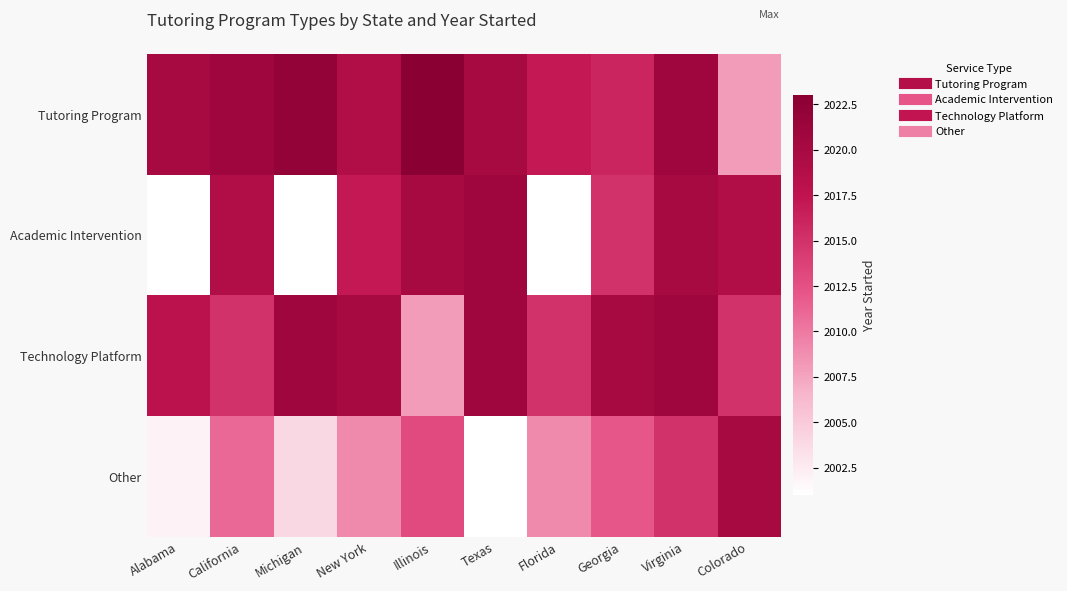

How many categories are shown in the chart?

10